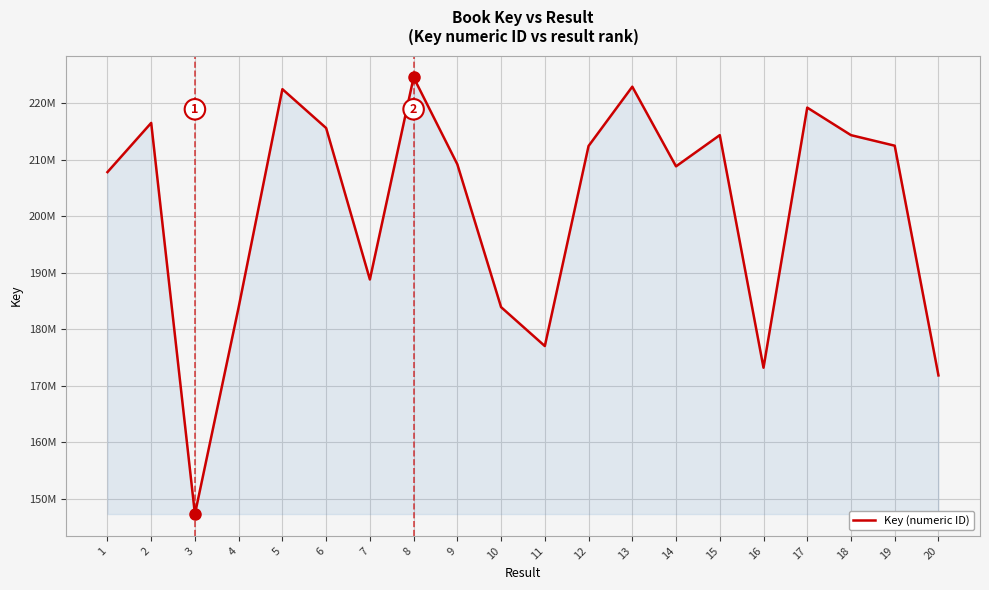

What is the sum of all values?

4026535373